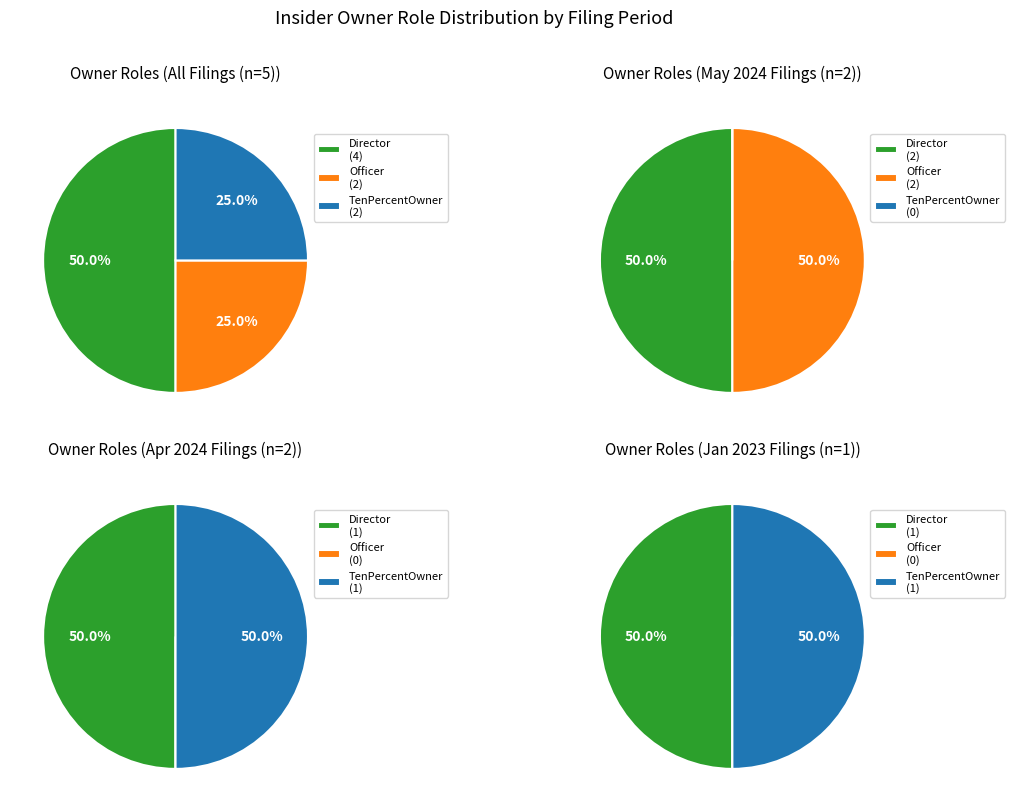

Does any single category account for the majority?

No